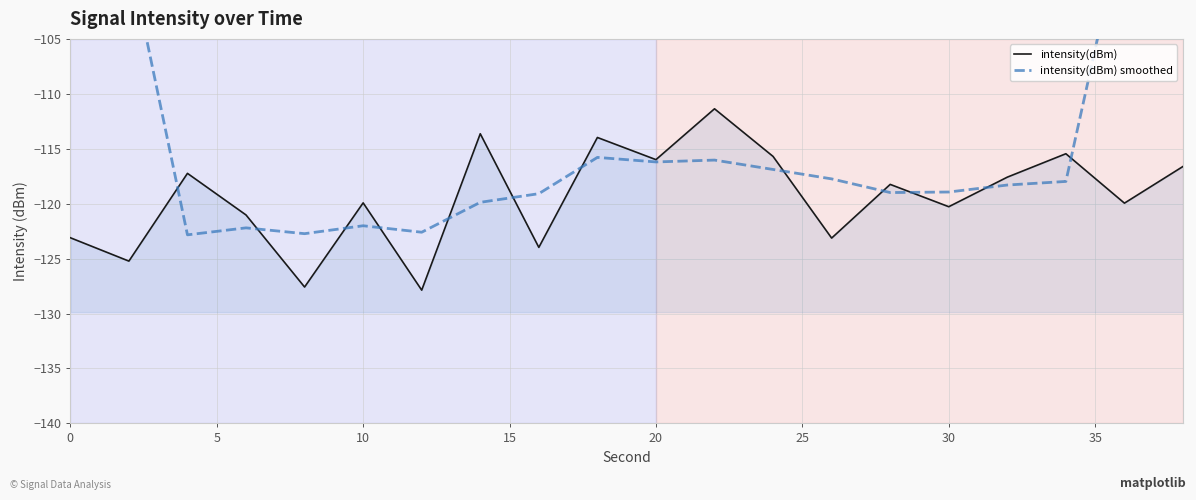

At how many categories does at least one series exceed -109?

4